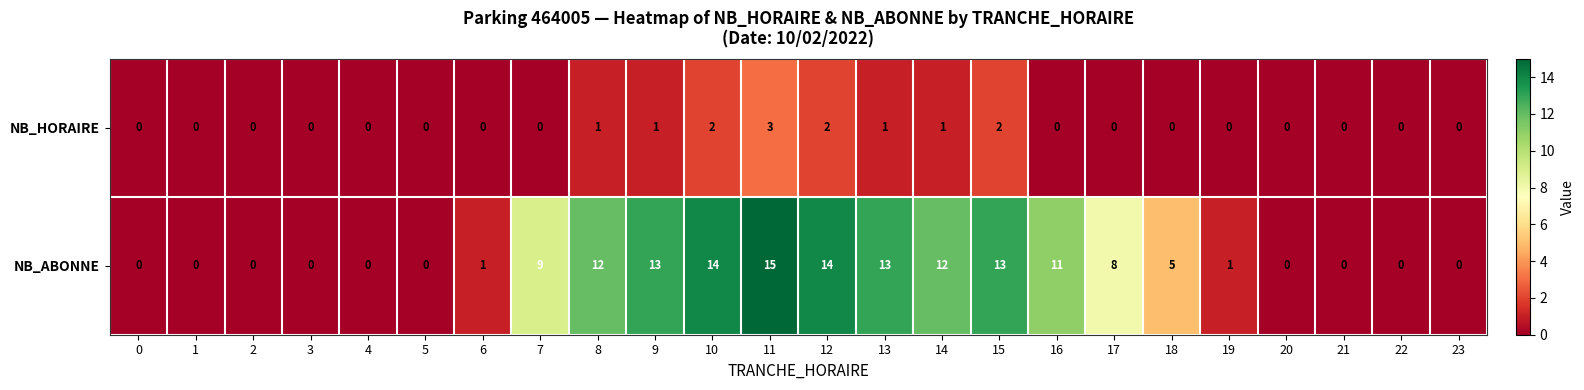

Rank the series by their maximum value, from lowest to highest.

NB_HORAIRE, NB_ABONNE